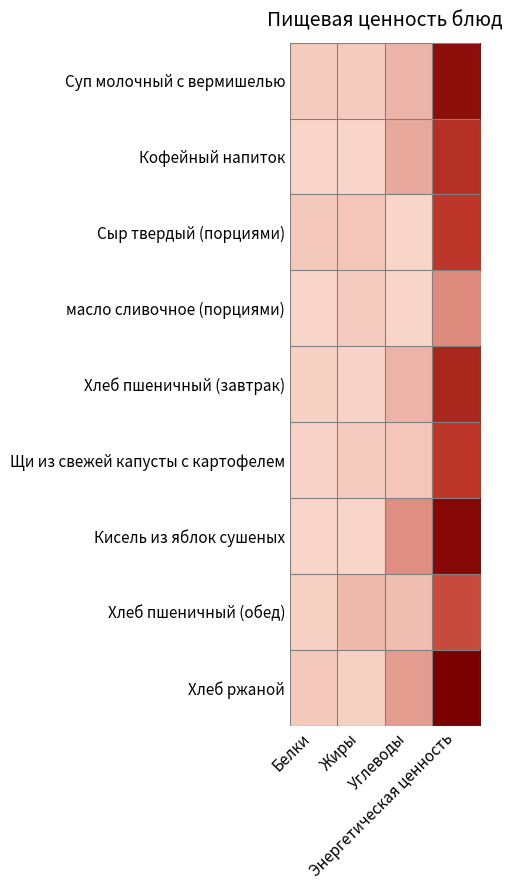

List the series in order of their peak value, lowest first.

масло сливочное (порциями), Хлеб пшеничный (обед), Сыр твердый (порциями), Щи из свежей капусты с картофелем, Кофейный напиток, Хлеб пшеничный (завтрак), Суп молочный с вермишелью, Кисель из яблок сушеных, Хлеб ржаной